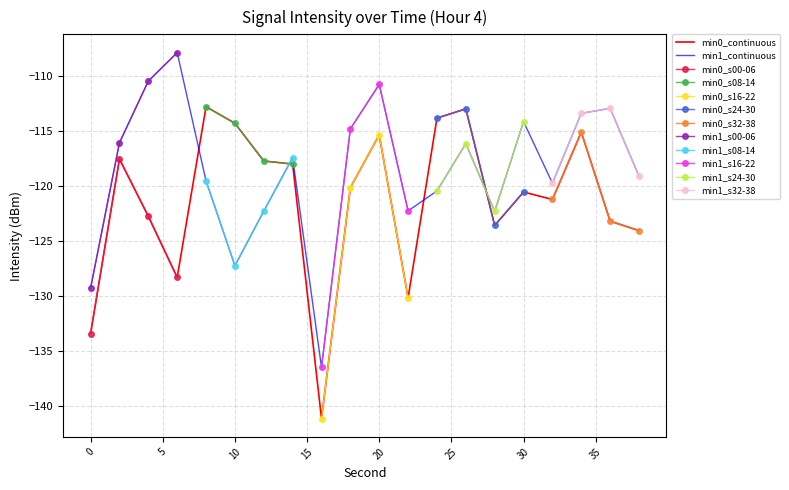

What is the difference between the highest and lowest values at 8?

6.7